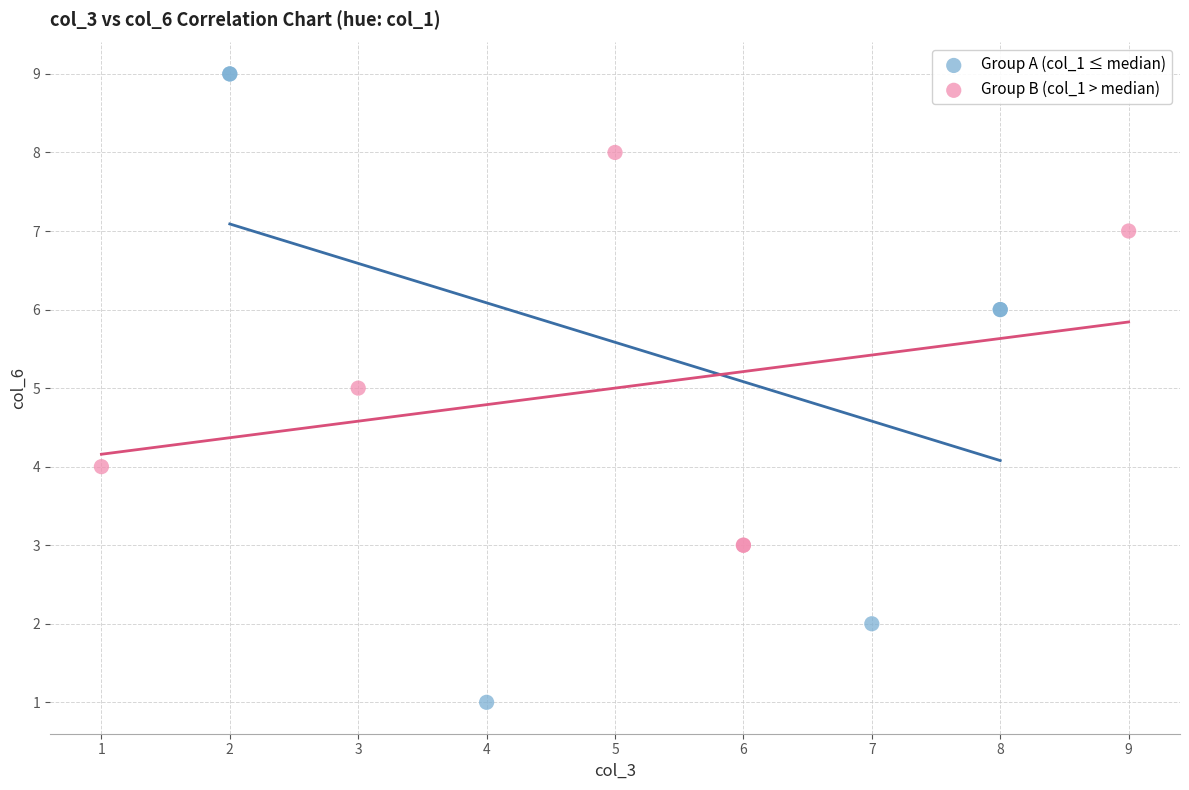

Which series contains the highest Y value?

Group A (col_1 ≤ median)